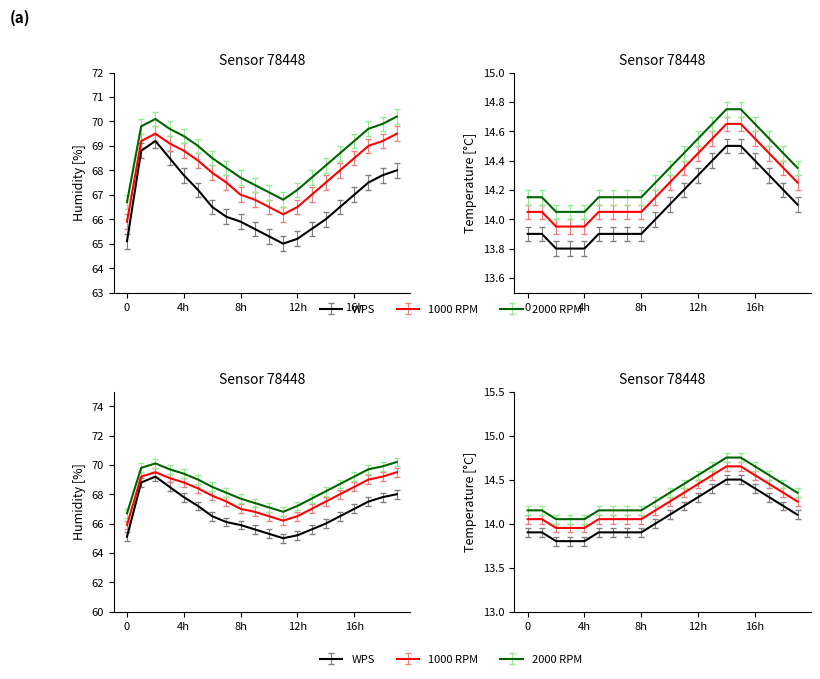

Which series has the largest range (max minus min)?

humidity_low